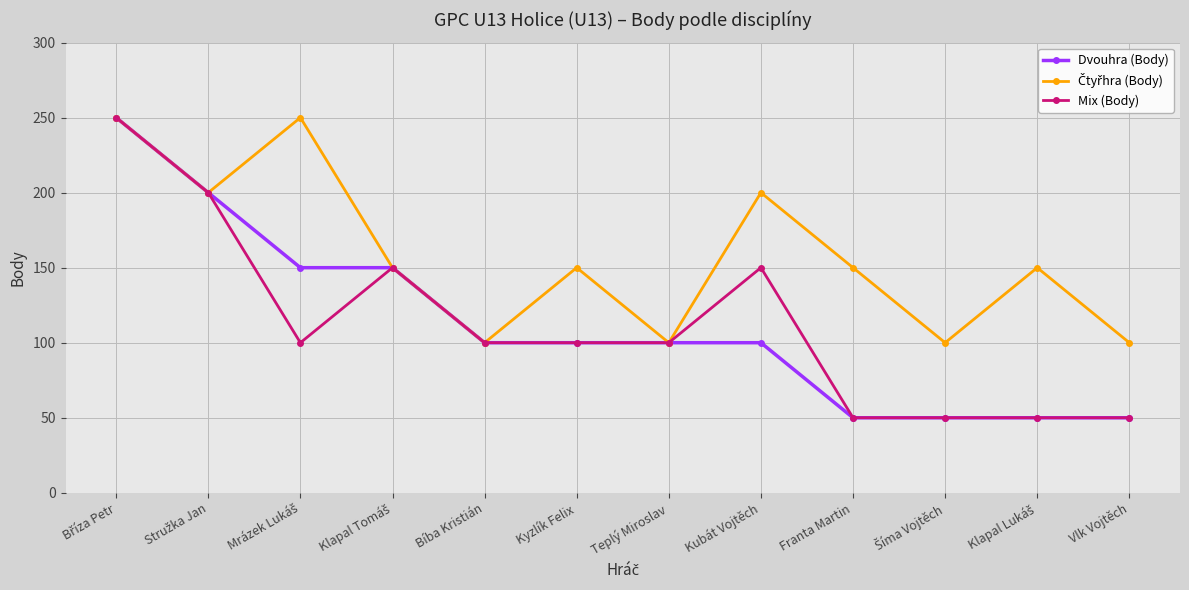

What is the total value across all series at Teplý Miroslav?

300